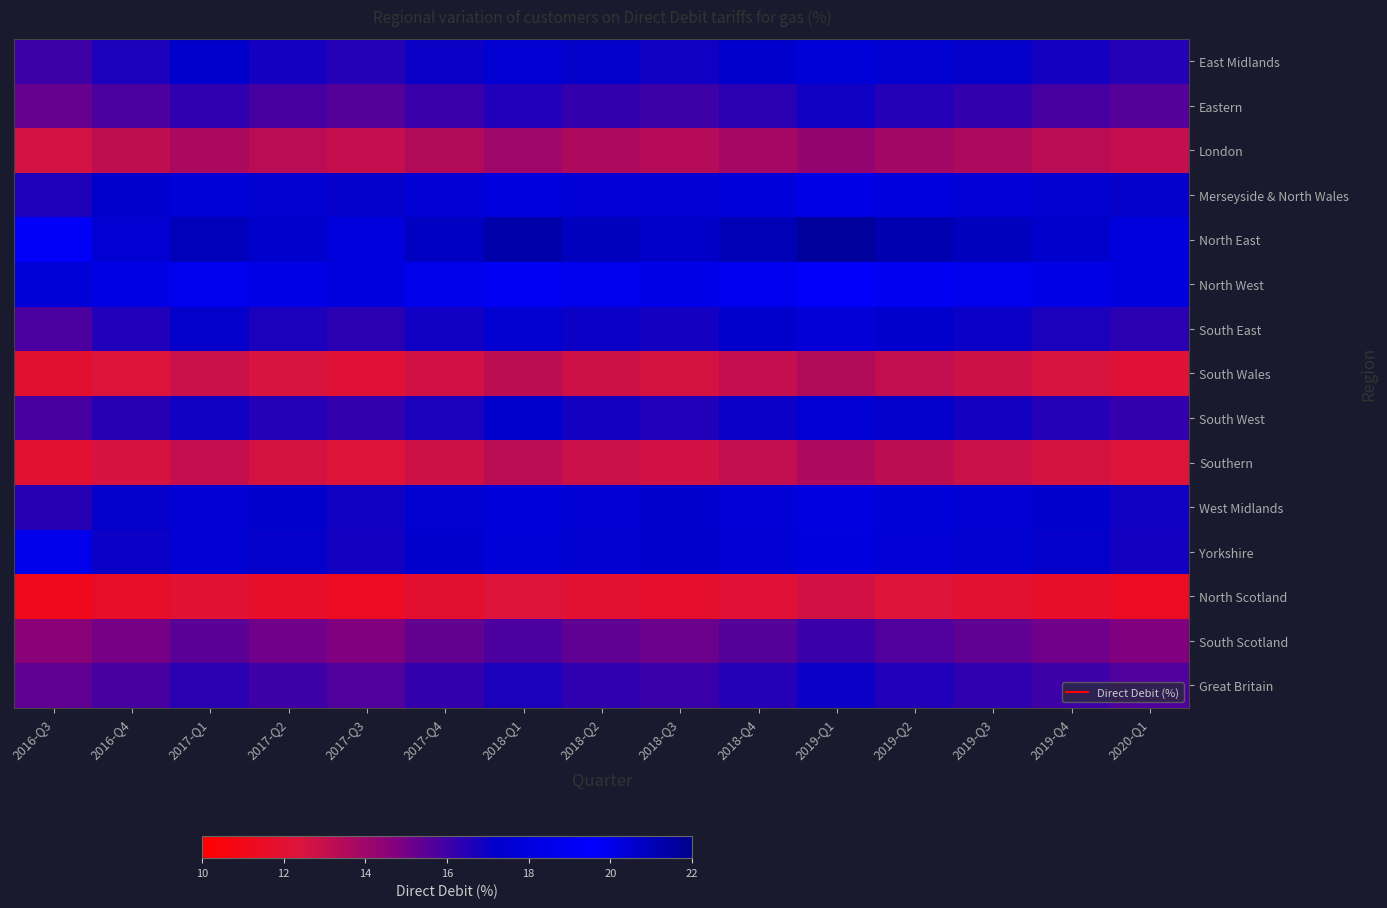

List the series in order of their peak value, highest first.

North East, North West, Yorkshire, Merseyside & North Wales, West Midlands, East Midlands, South East, South West, Great Britain, Eastern, South Scotland, London, Southern, South Wales, North Scotland